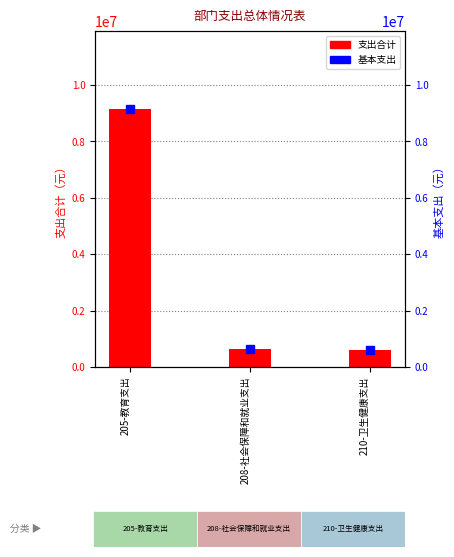

At which label is 支出合计 closest to 4891912?

208-社会保障和就业支出